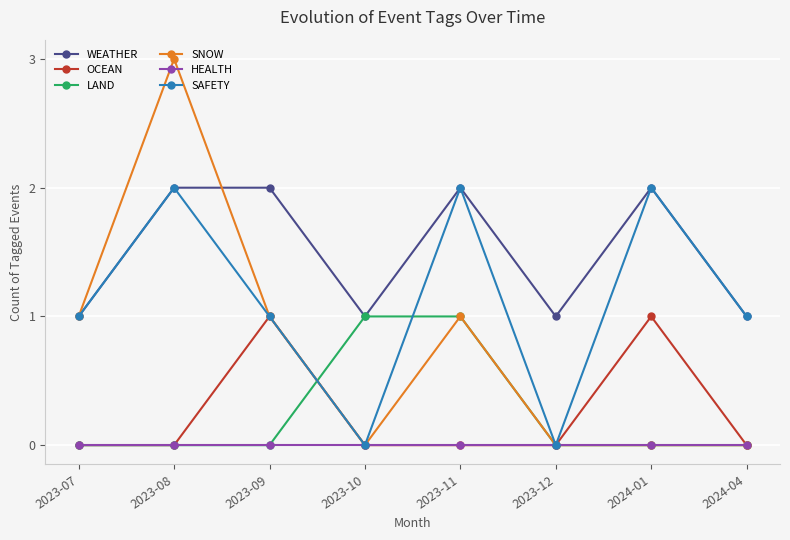

Where is the first local minimum for SAFETY?

2023-10